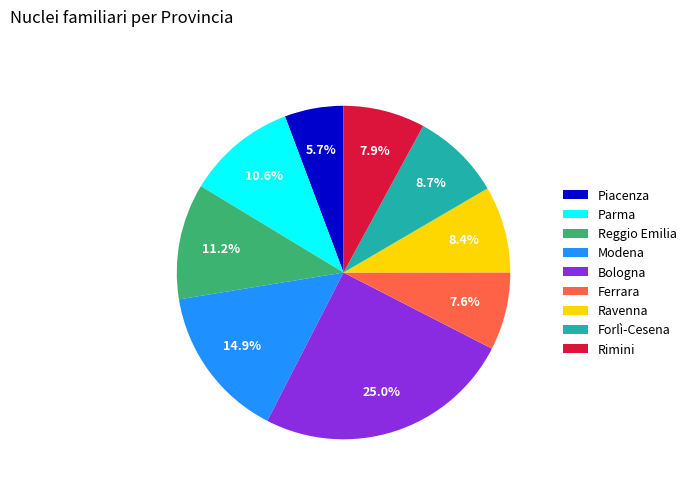

Is the sum of Modena and Rimini greater than half?

No